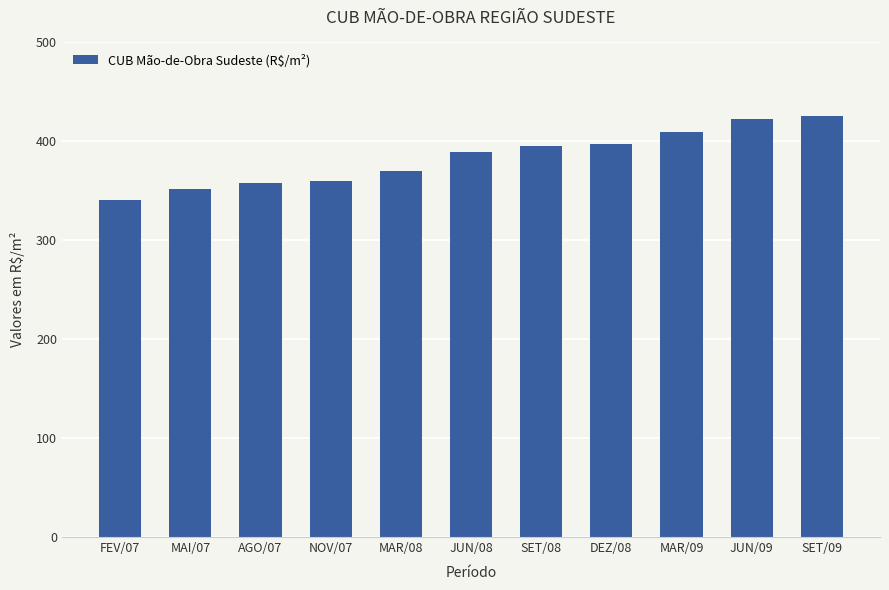

How many data points are less than 389?

5